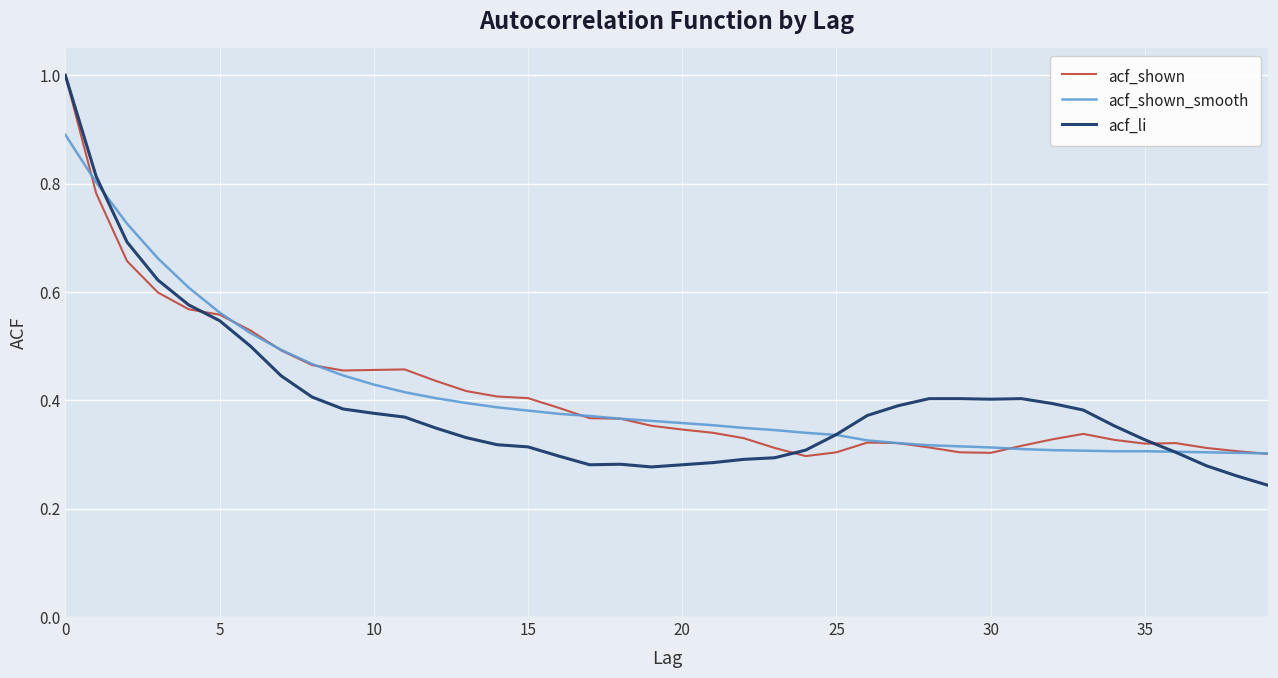

True or false: acf_li has more than 0 points higher than both neighbors.

True